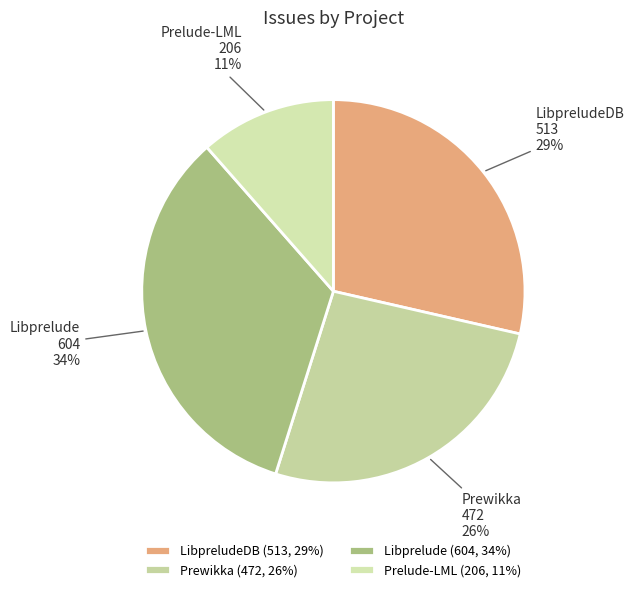

Which has a higher value, Libprelude or Prewikka?

Libprelude